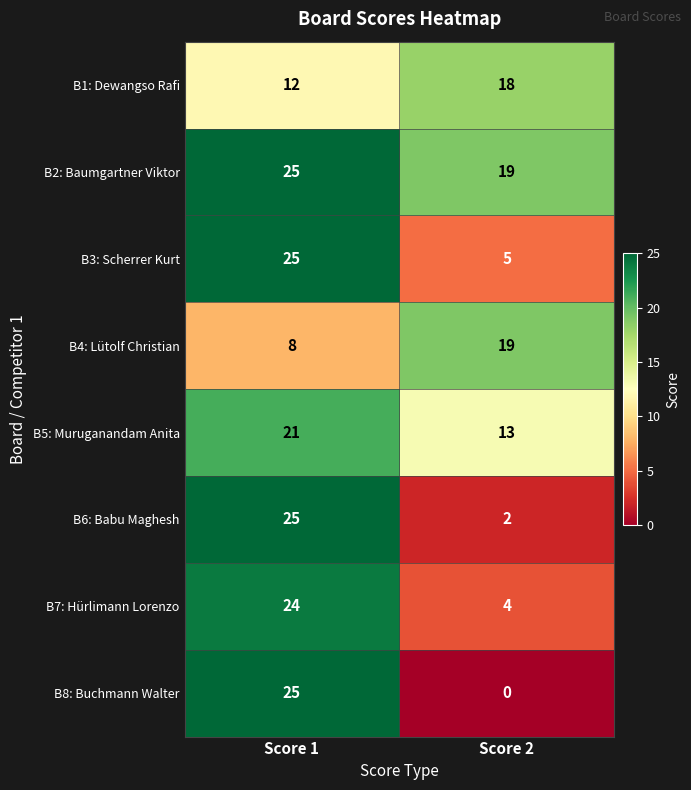

What is the total value across all series at Score 2?

80